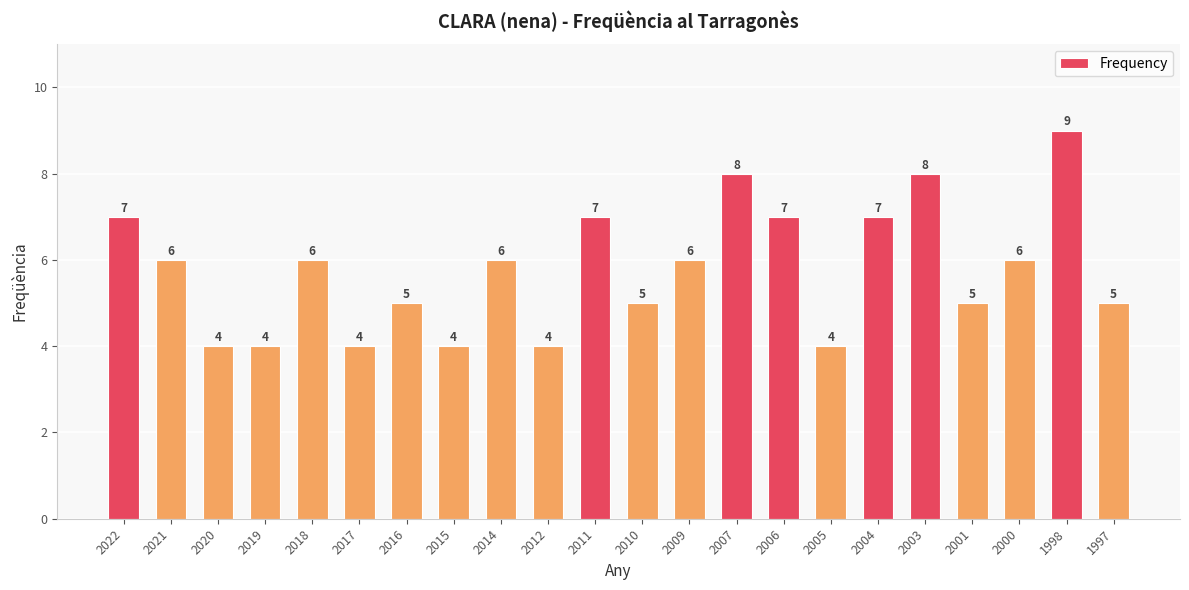

At which label does the data first exceed 6?

2022